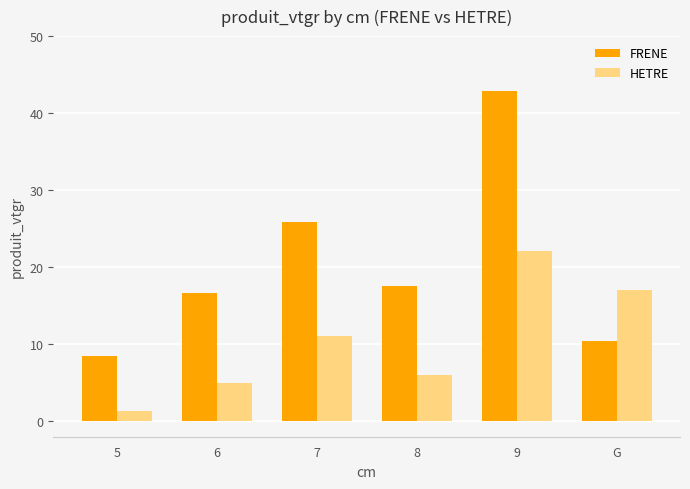

Is it true that FRENE equals 10.5 at G?

True